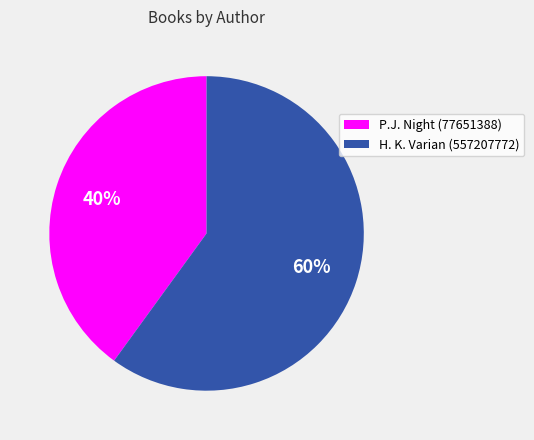

The P.J. Night (77651388) slice represents 34% of the pie. True or false?

False